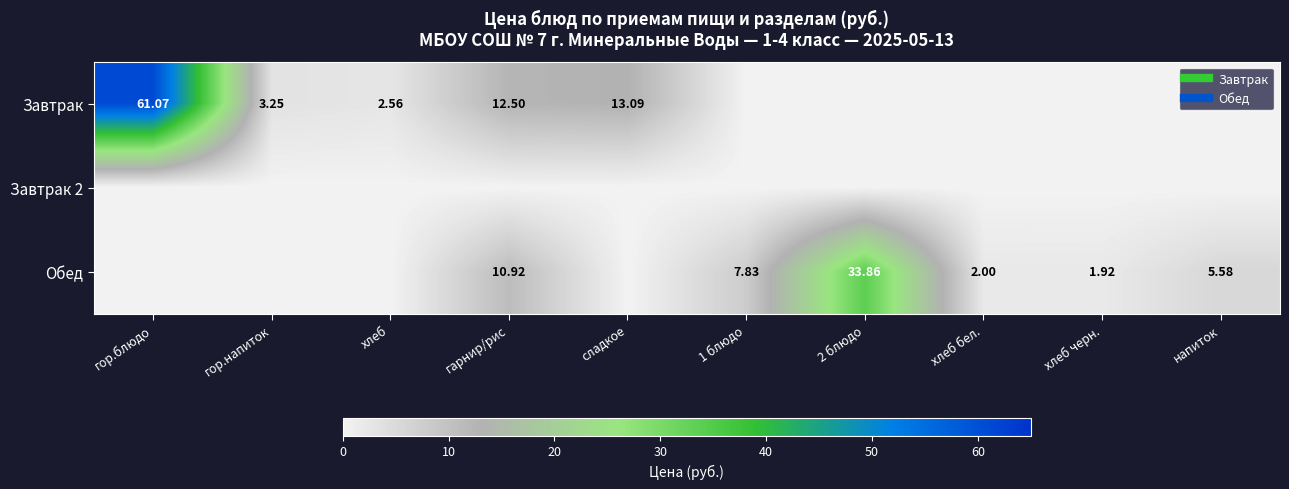

True or false: Завтрак has a value of 0.0 at 1 блюдо.

True